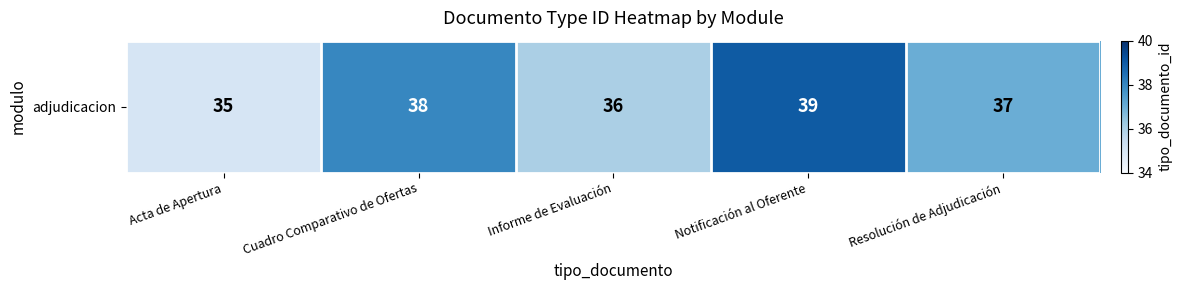

What is the difference between the values at Resolución de Adjudicación and Notificación al Oferente?

2